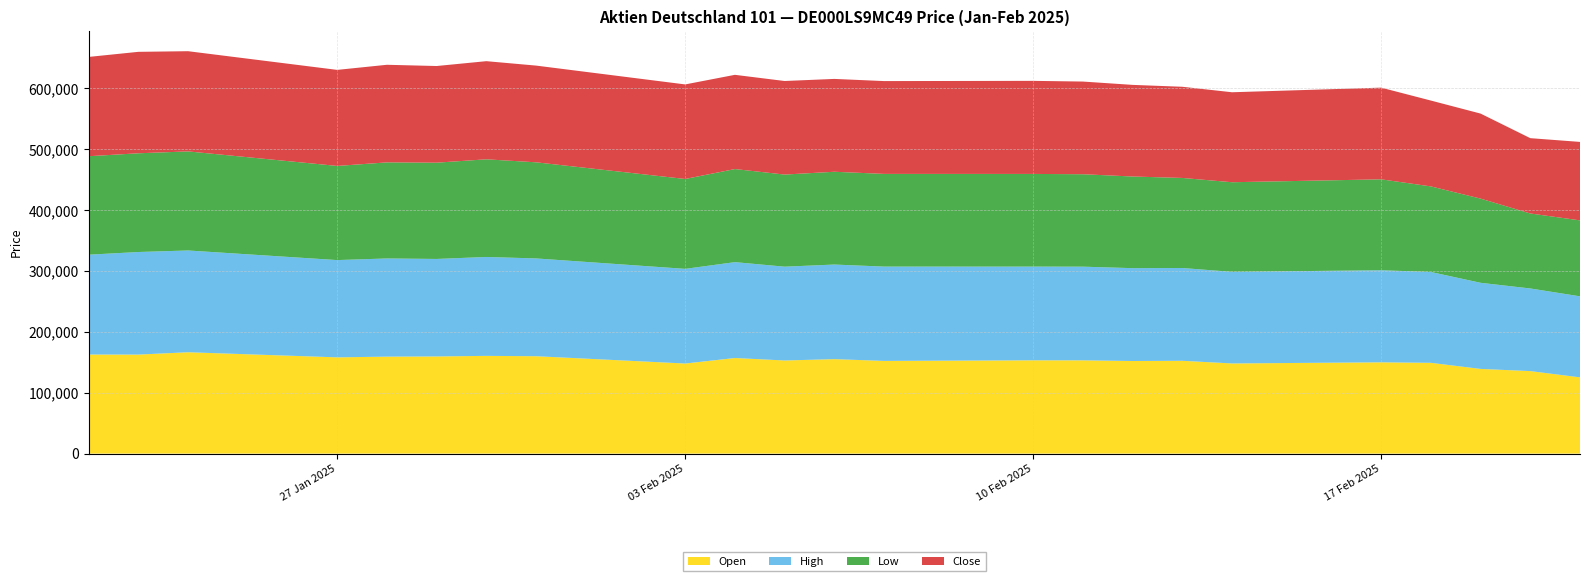

Reading left to right, list all the values displayed in this chart.

Open: 162692	162584	166429	158042	159216	159538	160476	159909	147922	156962	152903	155102	152199	153183	153137	152041	152383	148045	149885	149062	139050	135468	125197
High: 163947	168453	167121	159740	161228	160099	162419	160590	155467	157433	154060	155351	154901	153902	153832	152497	152387	150403	151214	149160	141434	135711	133077
Low: 161683	162115	162672	154585	157759	158077	160360	157818	147562	152859	151233	152347	152189	152160	151771	150462	147868	147161	149277	140542	138214	123132	124686
Close: 163055	166575	164545	157720	160256	158721	161138	158825	155267	154718	153633	152458	152413	152815	152184	150462	149722	147742	150556	140976	139634	123666	128853